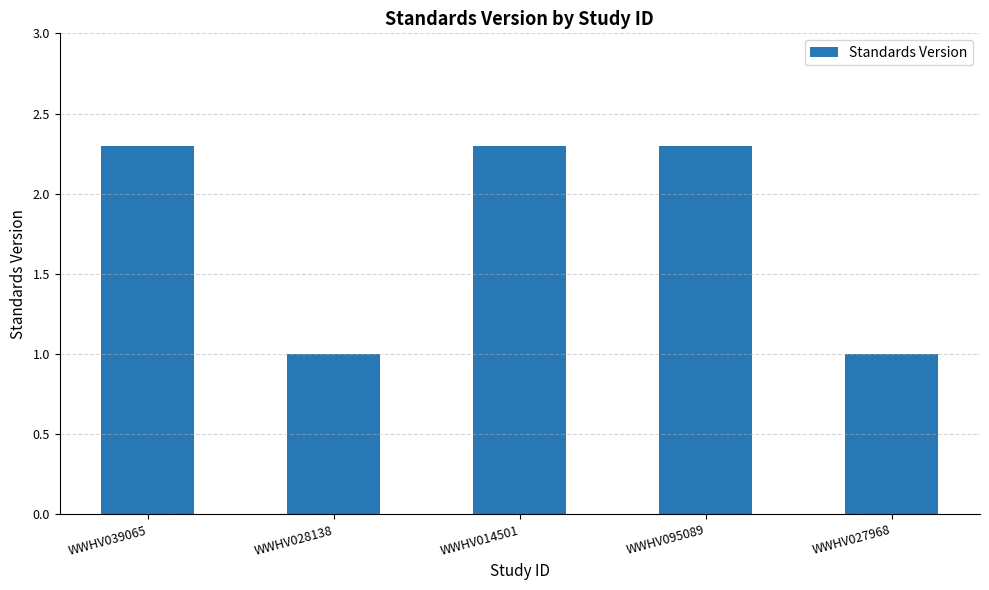

The value at WWHV039065 is 2.3. True or false?

True